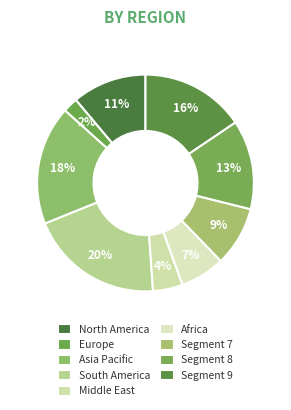

Count the number of slices in the pie.

9